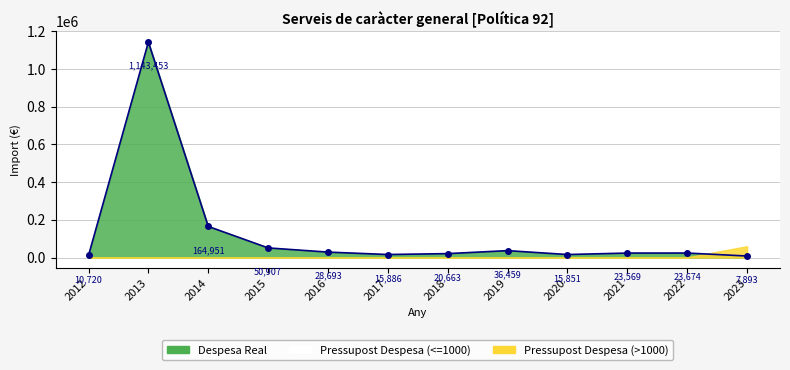

How many values are below 23673?

6